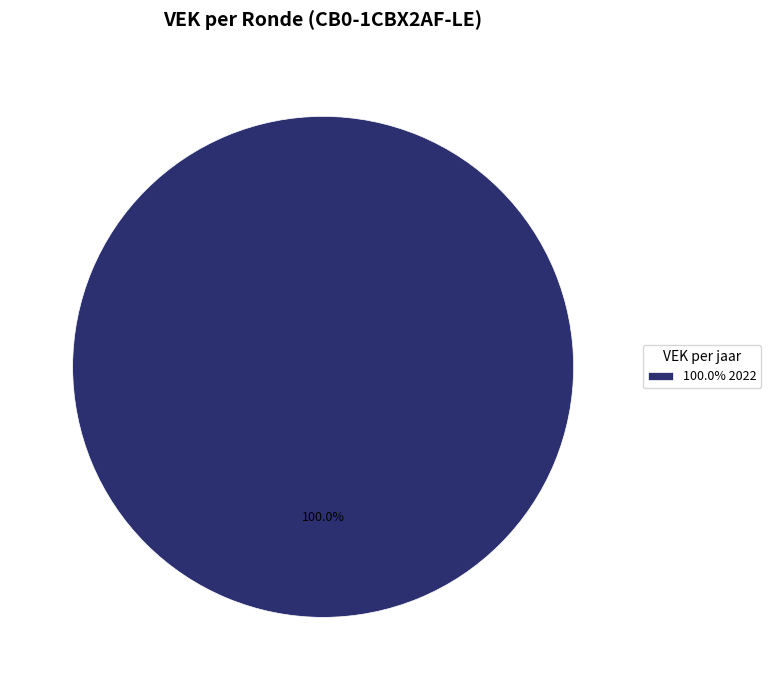

Which slice represents more than half of the pie?

100.0% 2022